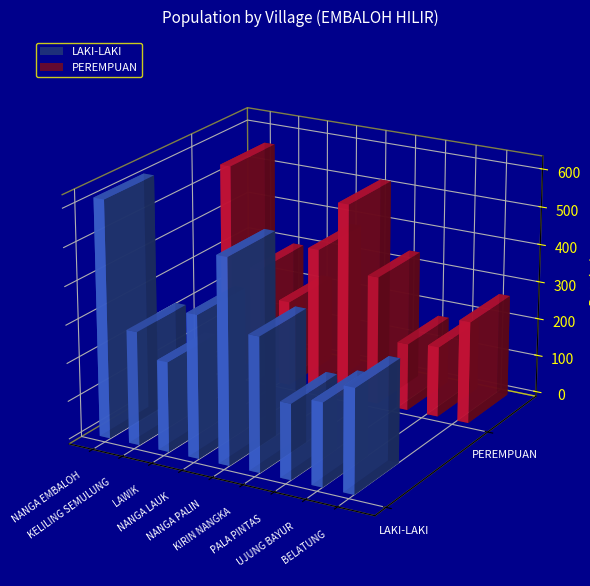

List the series in order of their overall mean, highest first.

LAKI-LAKI, PEREMPUAN